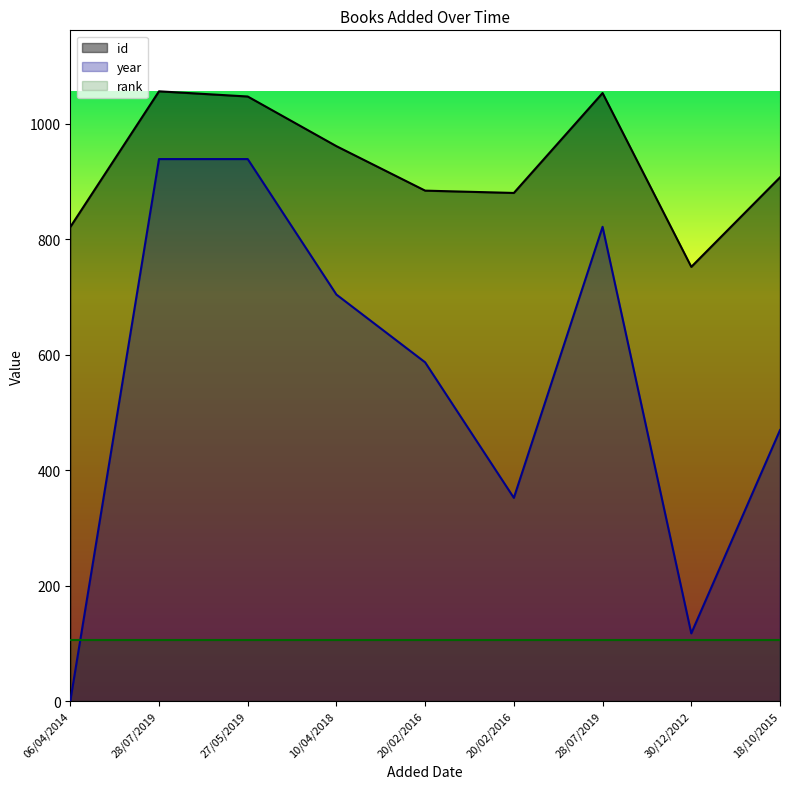

What is the value of the id point at the 8th from the left?

752.0